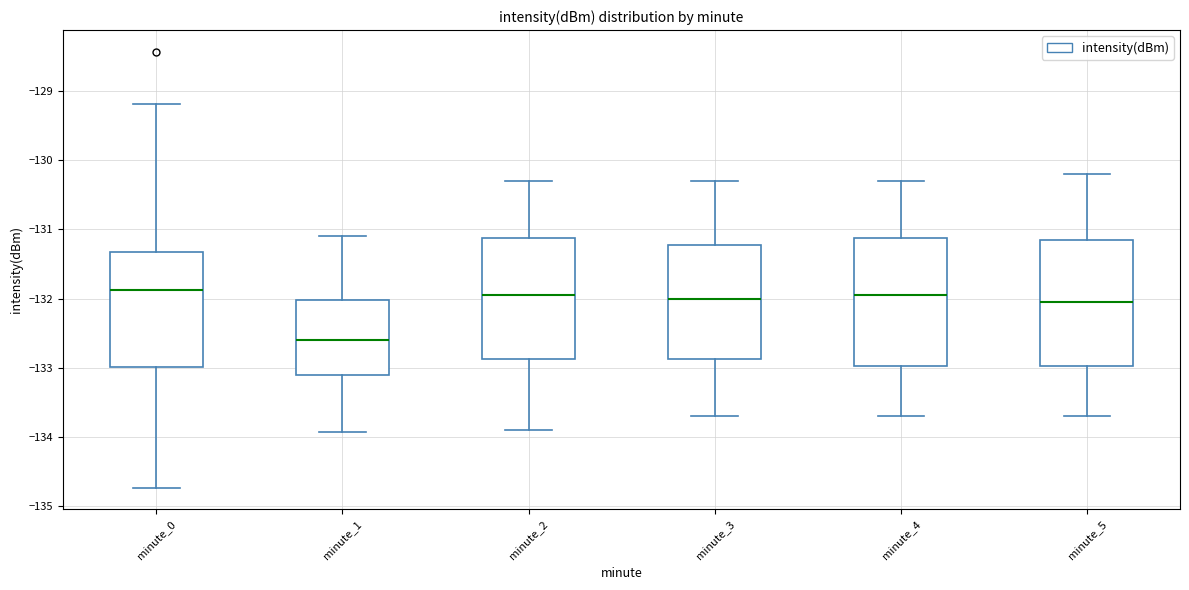

Reading left to right, read every box against the y-axis: the position of its median line, the range the box covers, and the ends of its whiskers. The values are not printed on the chart, so give them approximately, as read against the axis.

minute_0: median -131.9, box -133.0 to -131.3, whiskers -134.7 to -129.2
minute_1: median -132.6, box -133.1 to -132.0, whiskers -133.9 to -131.1
minute_2: median -131.9, box -132.9 to -131.1, whiskers -133.9 to -130.3
minute_3: median -132.0, box -132.9 to -131.2, whiskers -133.7 to -130.3
minute_4: median -131.9, box -133.0 to -131.1, whiskers -133.7 to -130.3
minute_5: median -132.0, box -133.0 to -131.1, whiskers -133.7 to -130.2